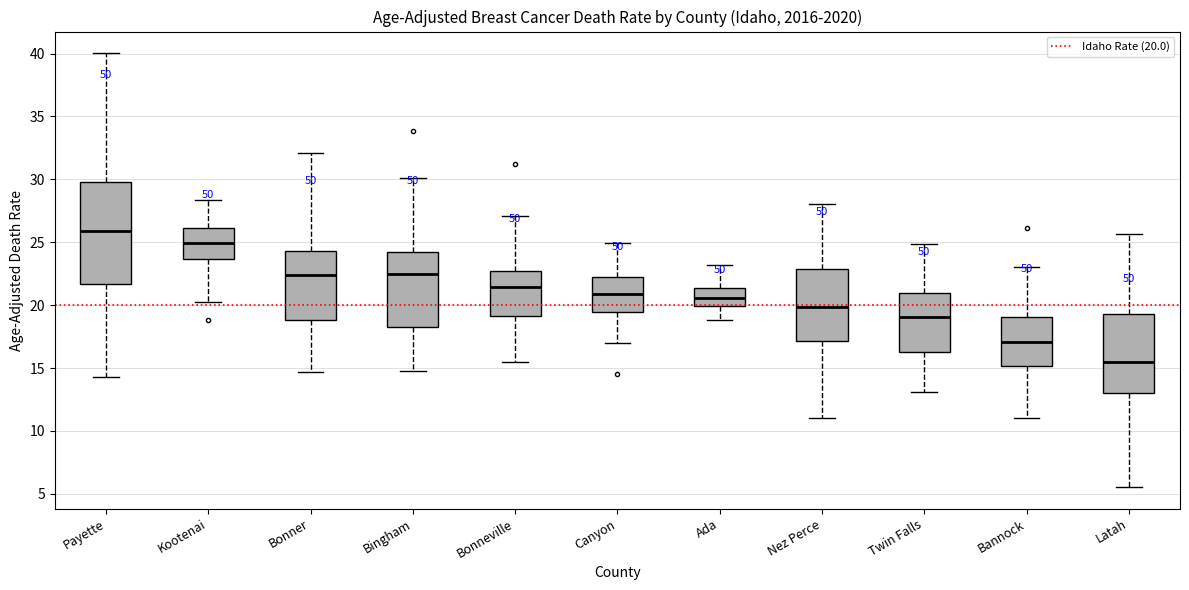

Which box is the tallest, from its lower edge to its upper edge?

Payette